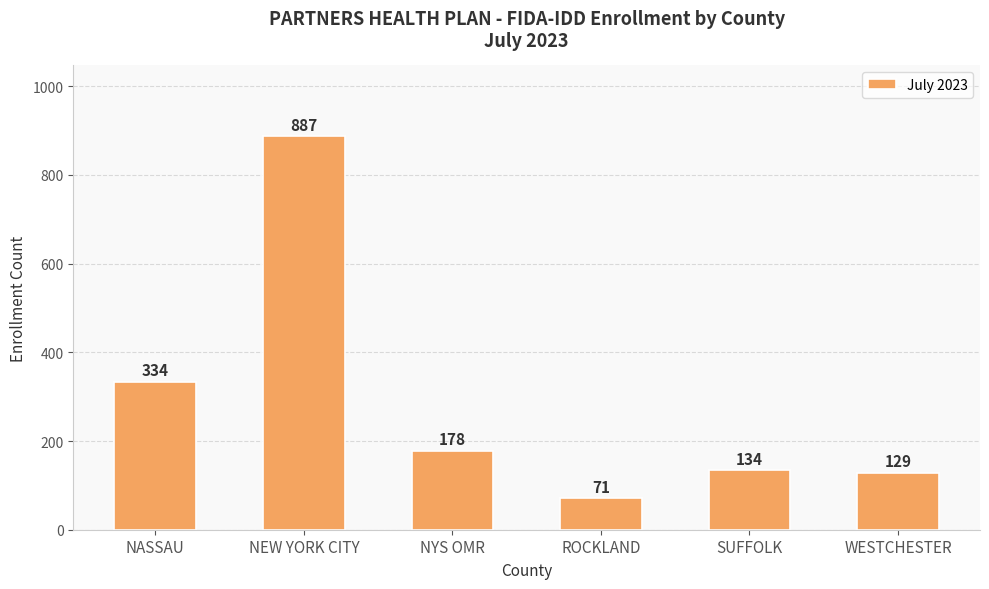

How many data points are less than 178?

3